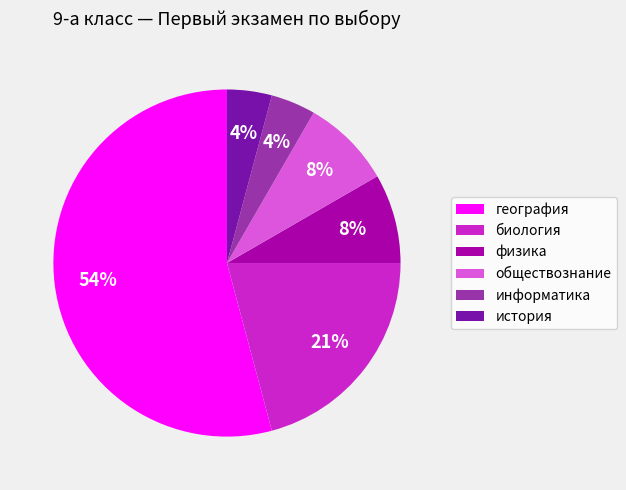

The обществознание slice represents 22% of the pie. True or false?

False